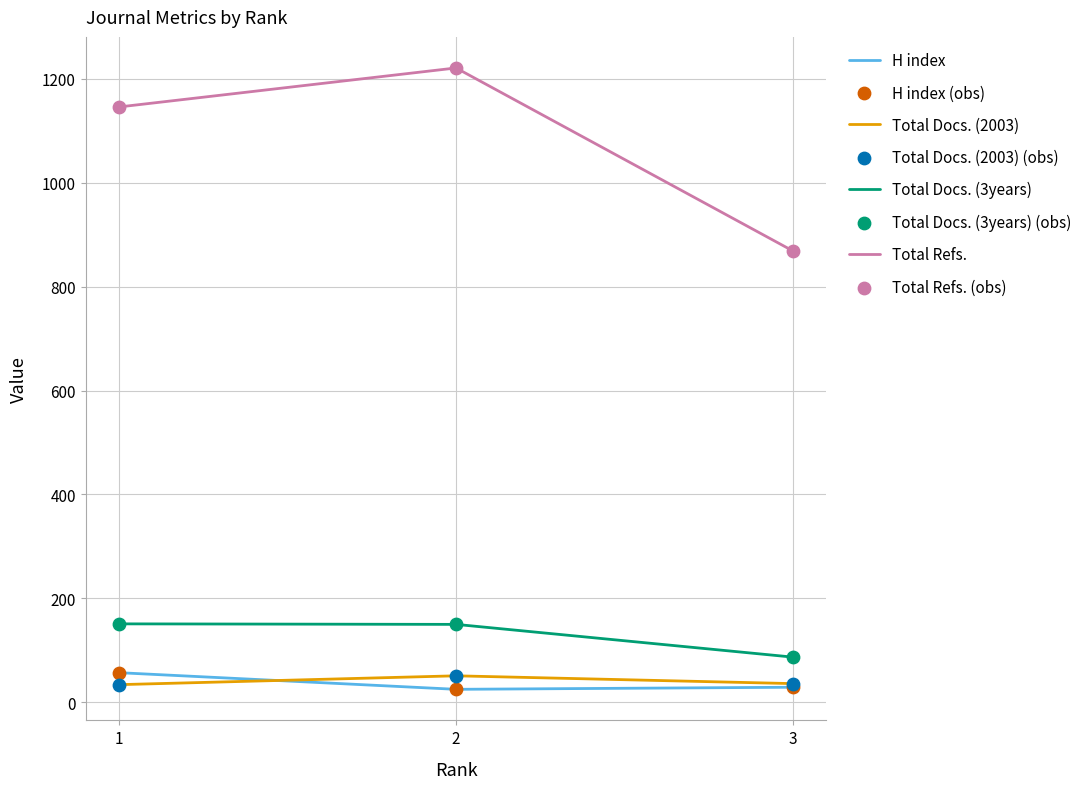

What is the maximum value shown in the chart?

1221